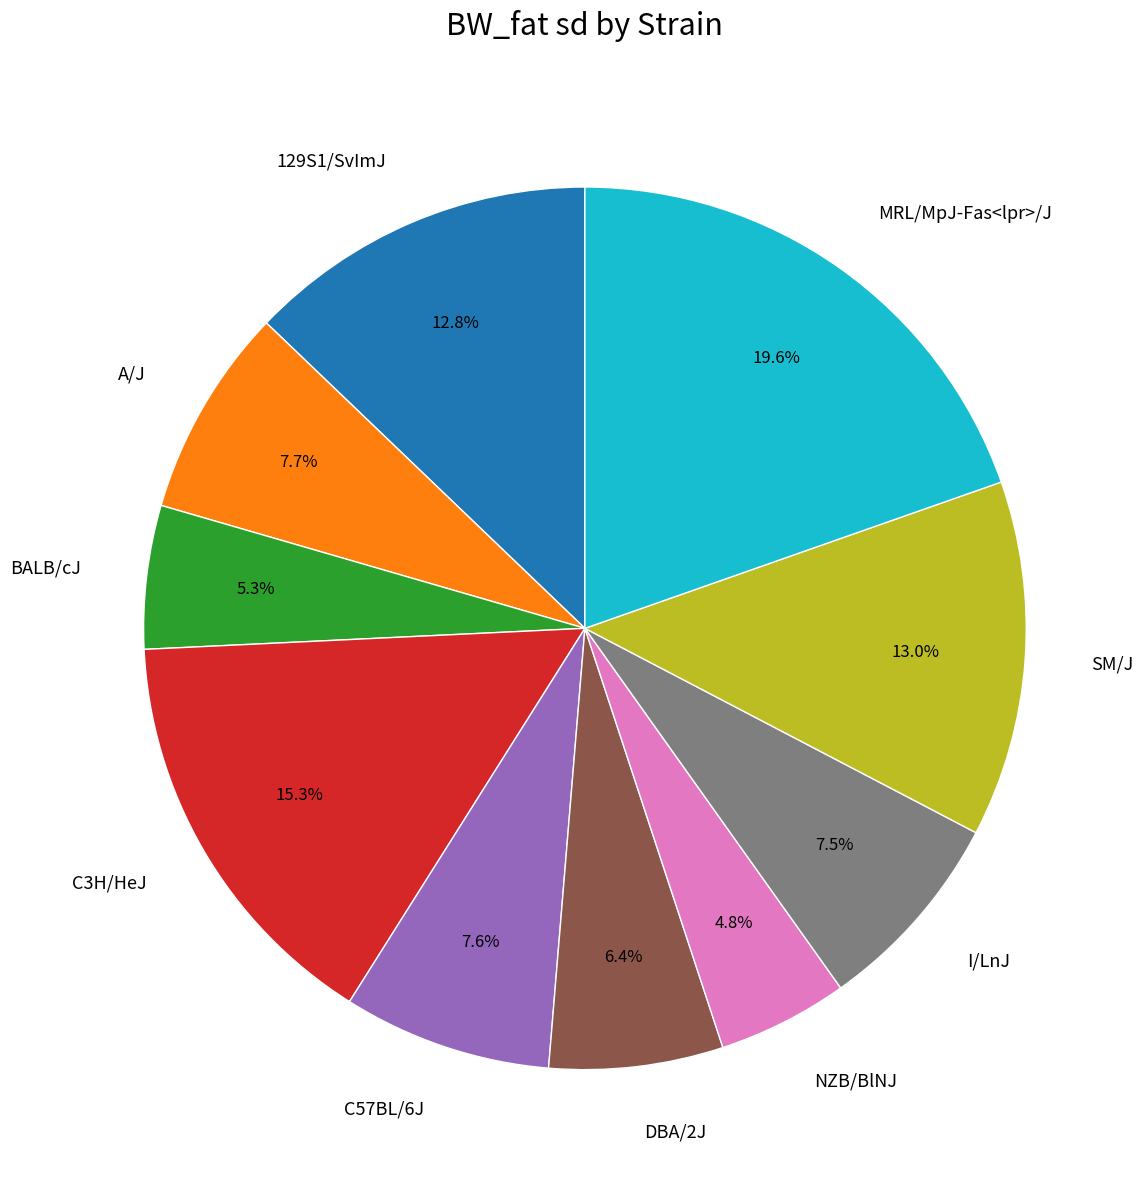

To the nearest percent, what is the difference between the SM/J and I/LnJ slice percentages?

6%